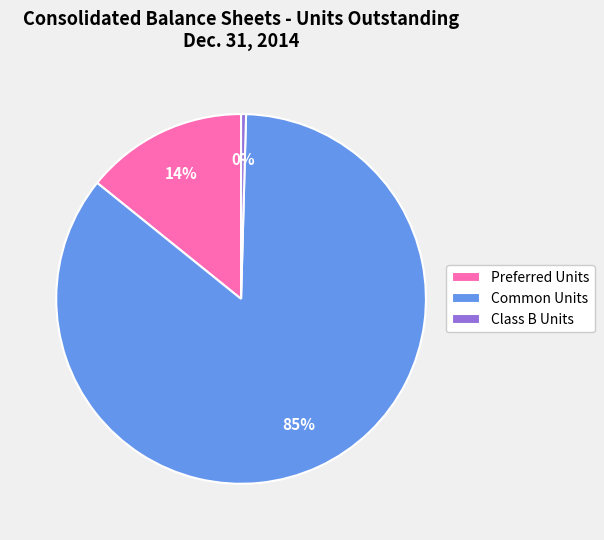

How many segments does this pie chart have?

3